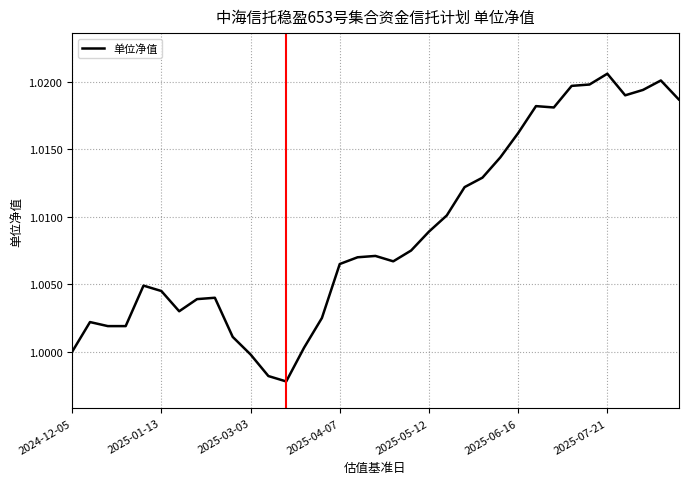

How many lines are shown in the chart?

1